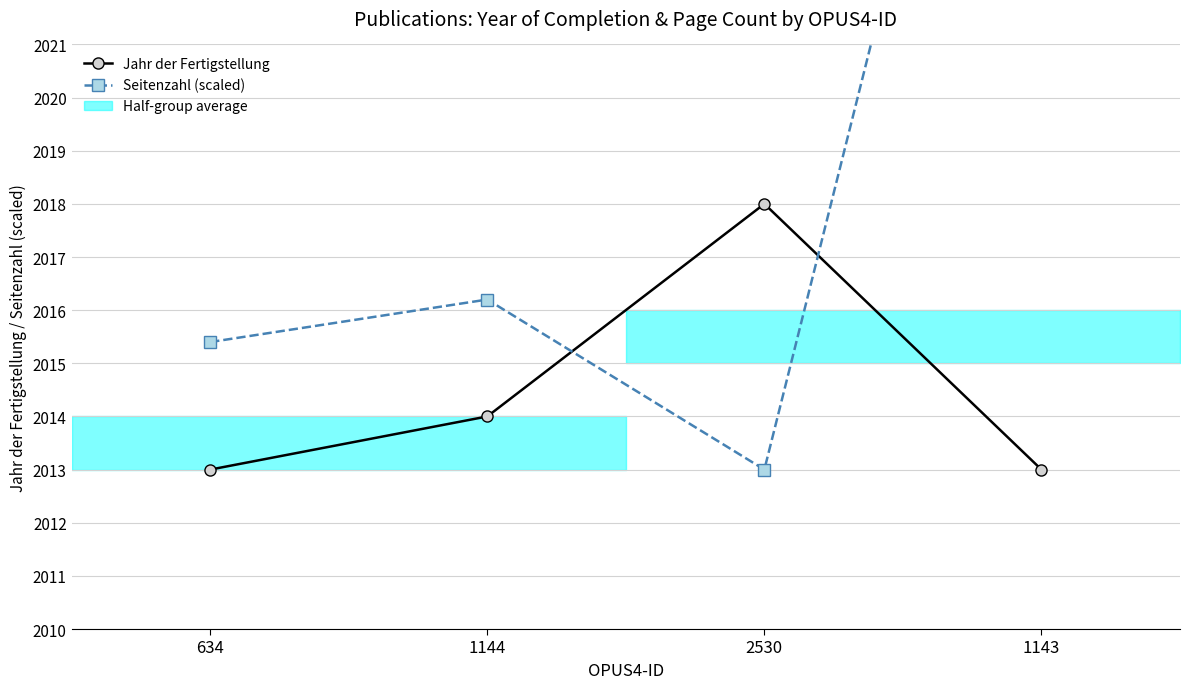

Reading left to right, list all the values displayed in this chart.

Jahr der Fertigstellung: 2013.0	2014.0	2018.0	2013.0
Seitenzahl (scaled): 2015.4	2016.2	2013.0	2033.8